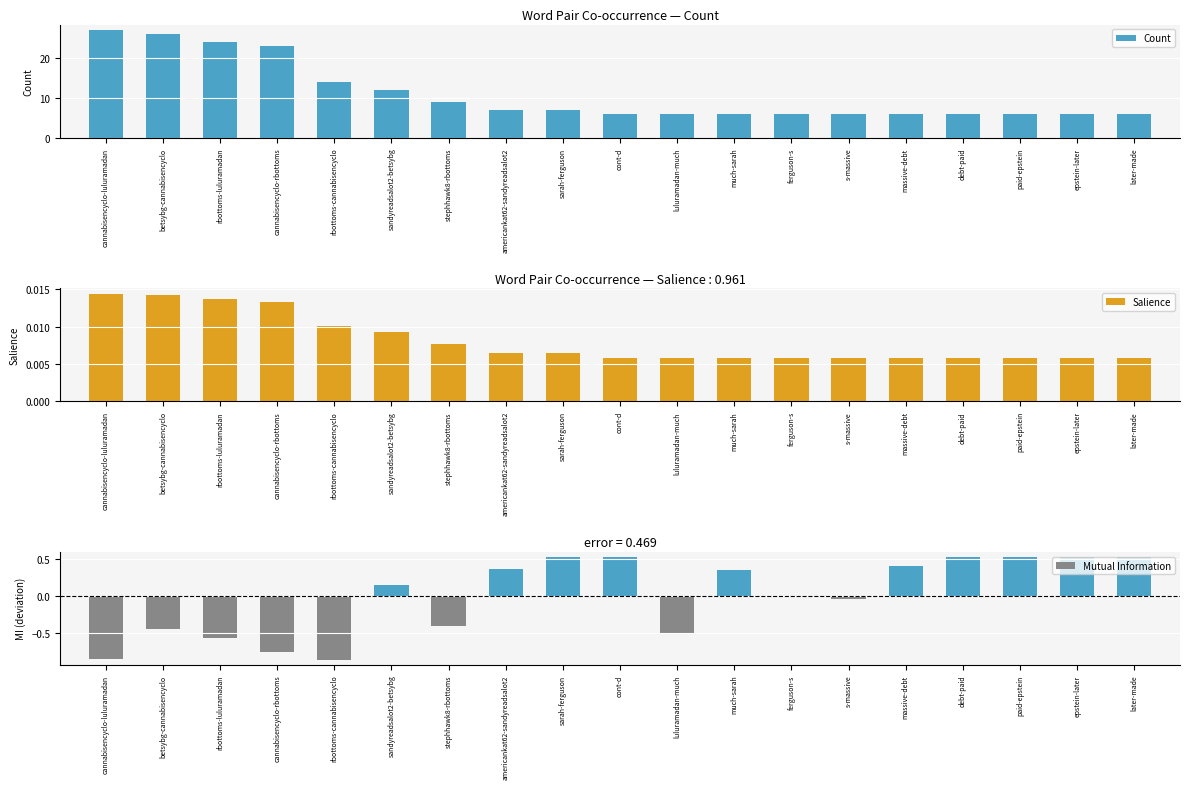

Rank the categories by Count value from lowest to highest.

cont-d, luluramadan-much, much-sarah, ferguson-s, s-massive, massive-debt, debt-paid, paid-epstein, epstein-later, later-made, americankat62-sandyreadsalot2, sarah-ferguson, stephhawk8-rbottoms, sandyreadsalot2-betsybg, rbottoms-cannabisencyclo, cannabisencyclo-rbottoms, rbottoms-luluramadan, betsybg-cannabisencyclo, cannabisencyclo-luluramadan